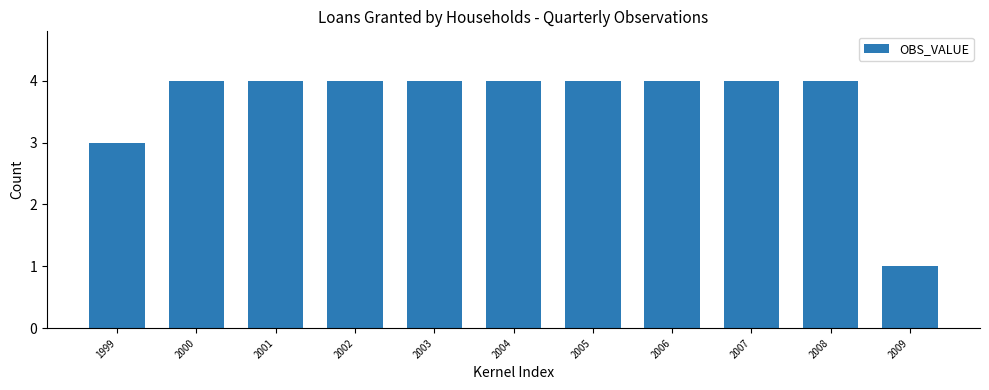

What is the value of the 3rd bar from the left?

4